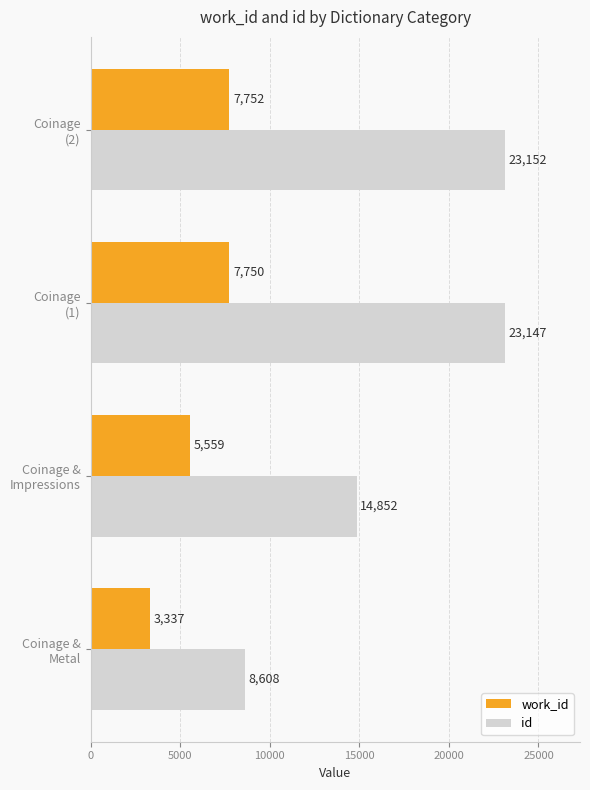

Which series has the largest range (max minus min)?

id